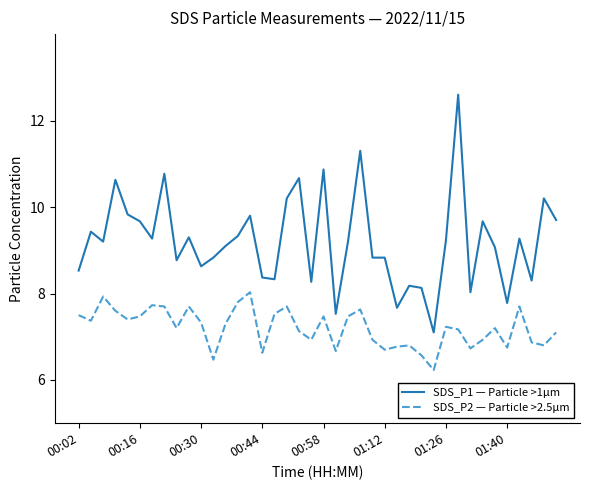

What is the maximum value shown in the chart?

12.6